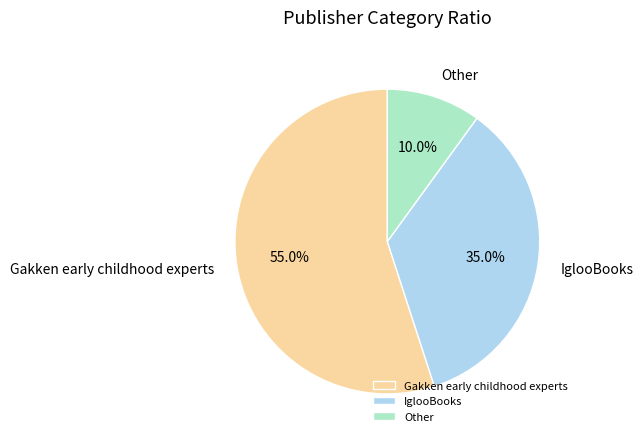

Is there a majority slice in this chart?

Yes